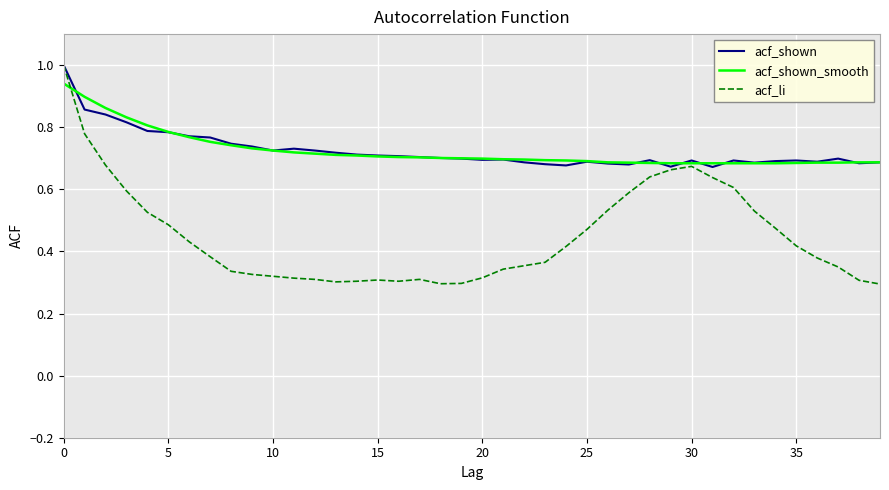

What is the maximum value shown in the chart?

1.0